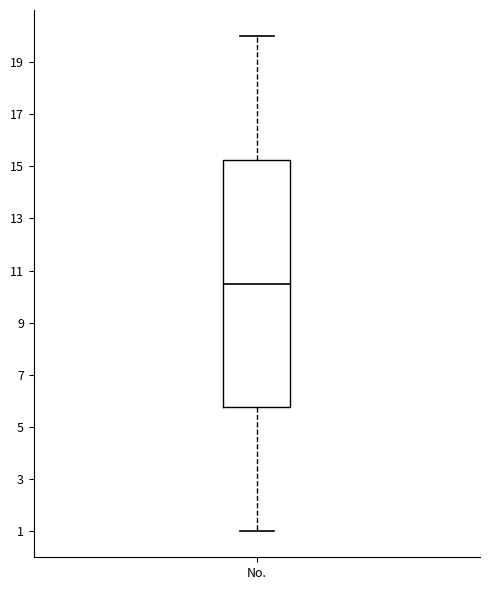

Read this box plot against the y-axis: the position of the median line, the range covered by the box, and the ends of both whiskers. The values are not printed on the chart, so give them approximately, as read against the axis.

median 10.6, box 5.8 to 15.2, whiskers 1.0 to 20.0